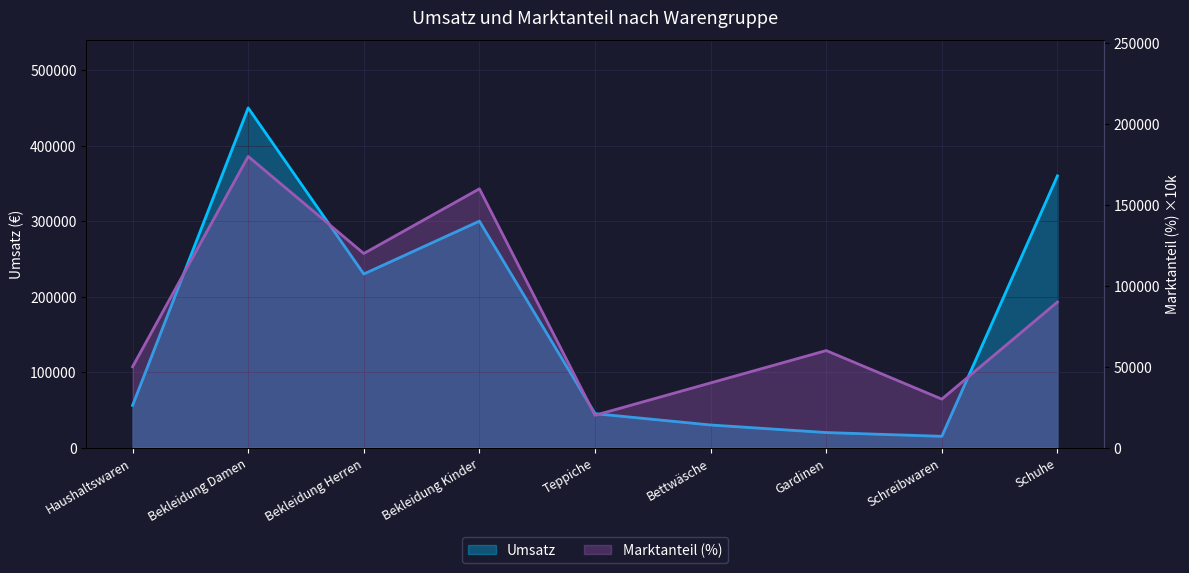

Between Teppiche and Bekleidung Kinder, which is larger?

Bekleidung Kinder